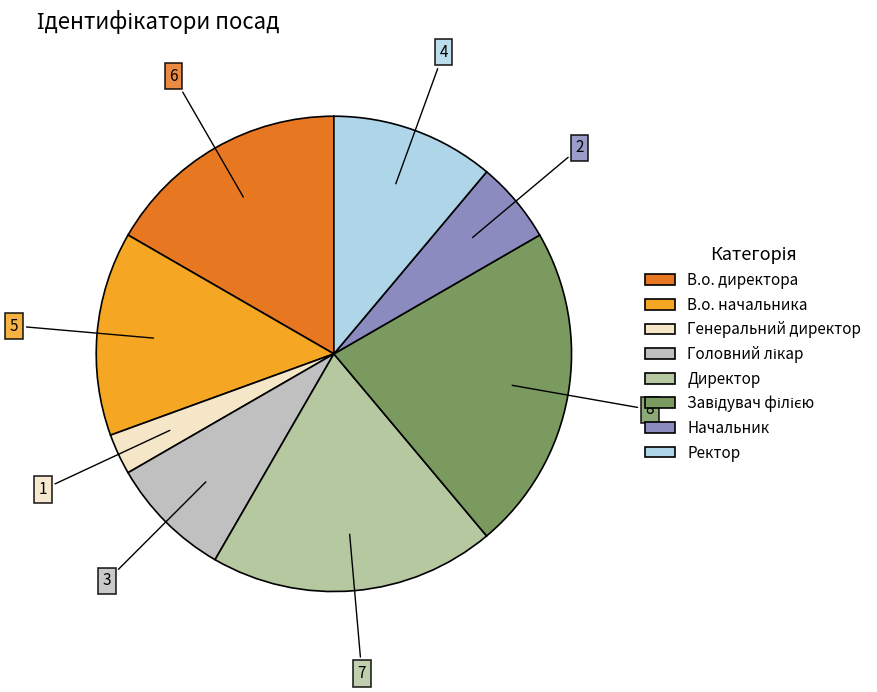

What portion of the pie excludes Головний лікар?

91.7%